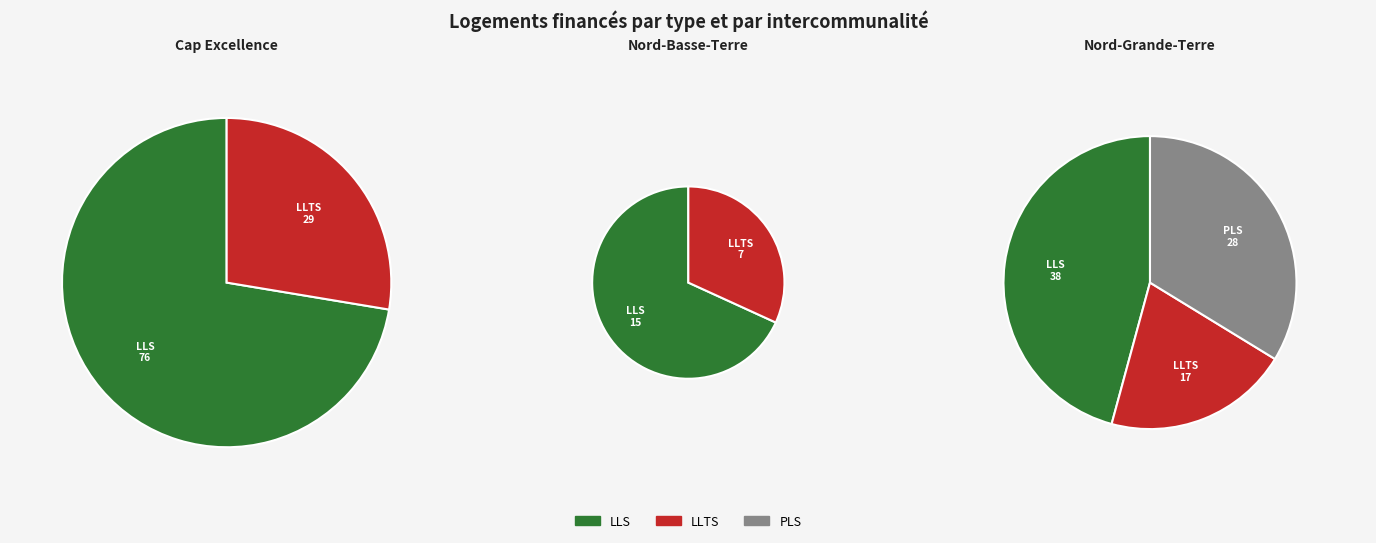

Is the sum of Nord-Grande-Terre and Nord-Basse-Terre greater than half?

No